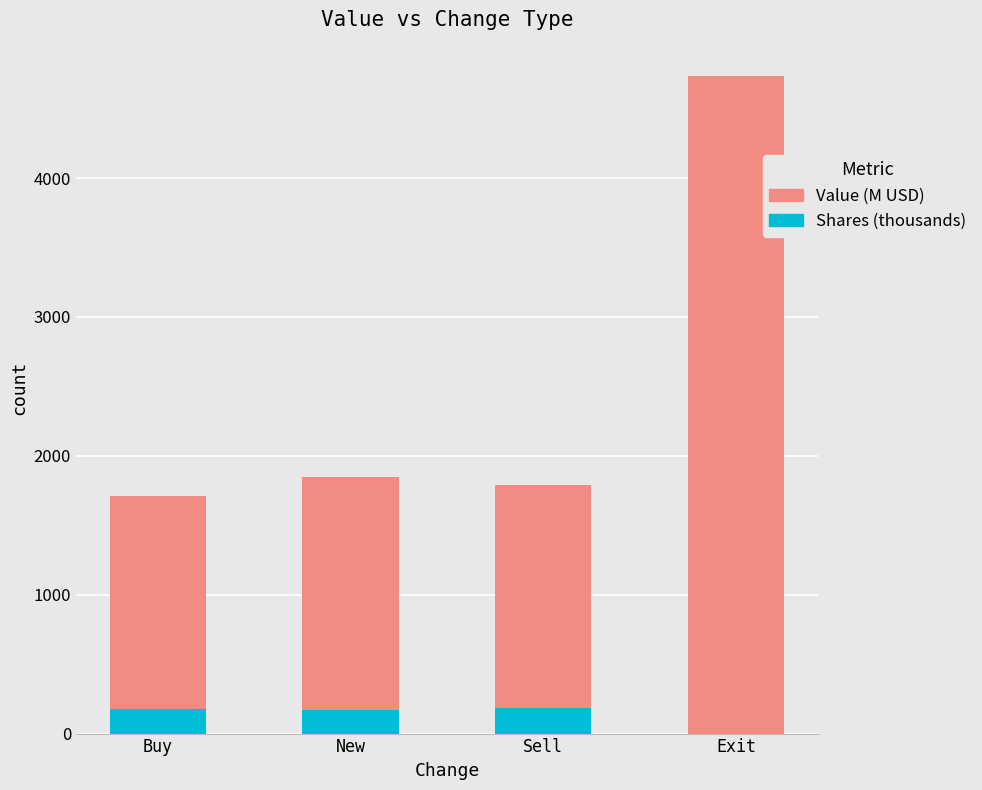

What is the total value across all series at Buy?

1712.5